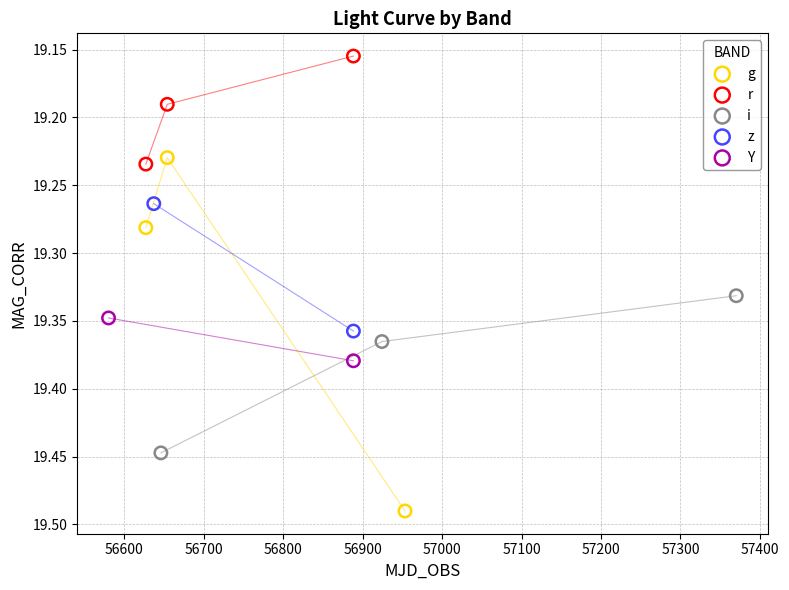

What are all the series names shown in the legend?

g, r, i, z, Y